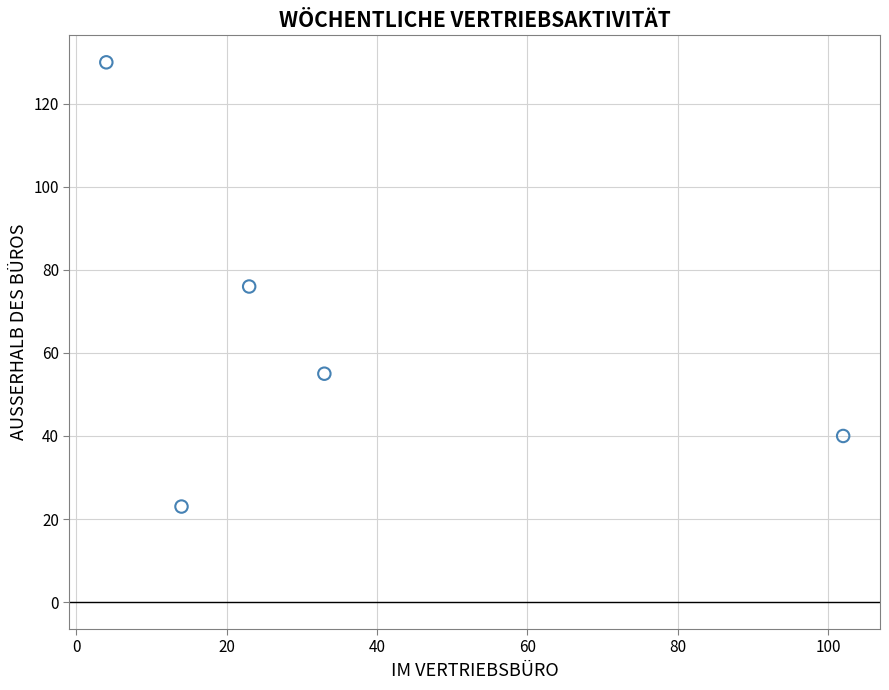

What is the average Y value?

65